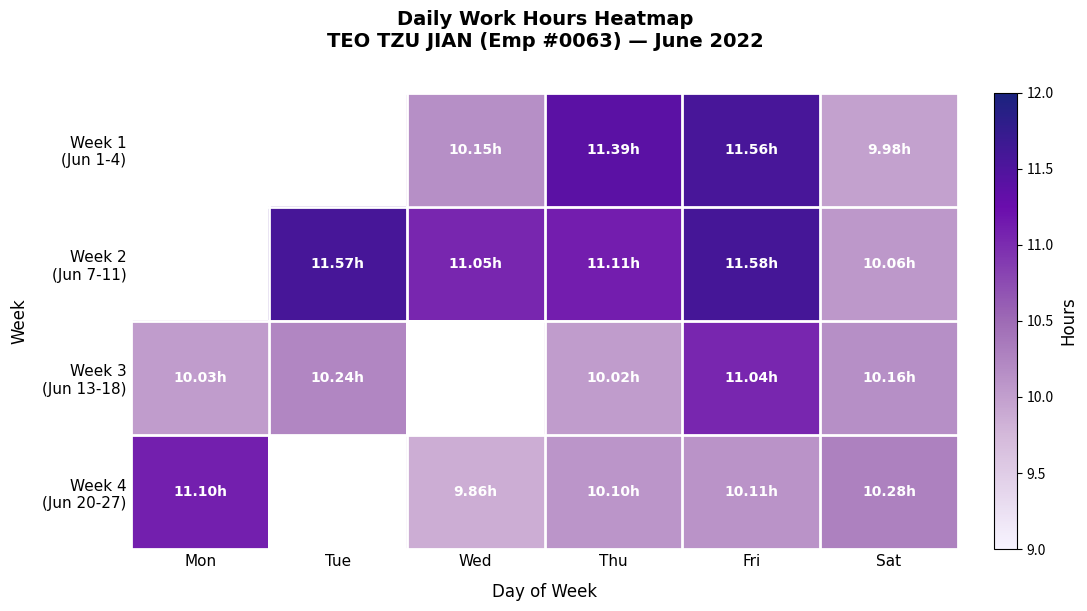

Is it true that Week 3 (Jun 13-18) equals 10.2 at Sat?

True